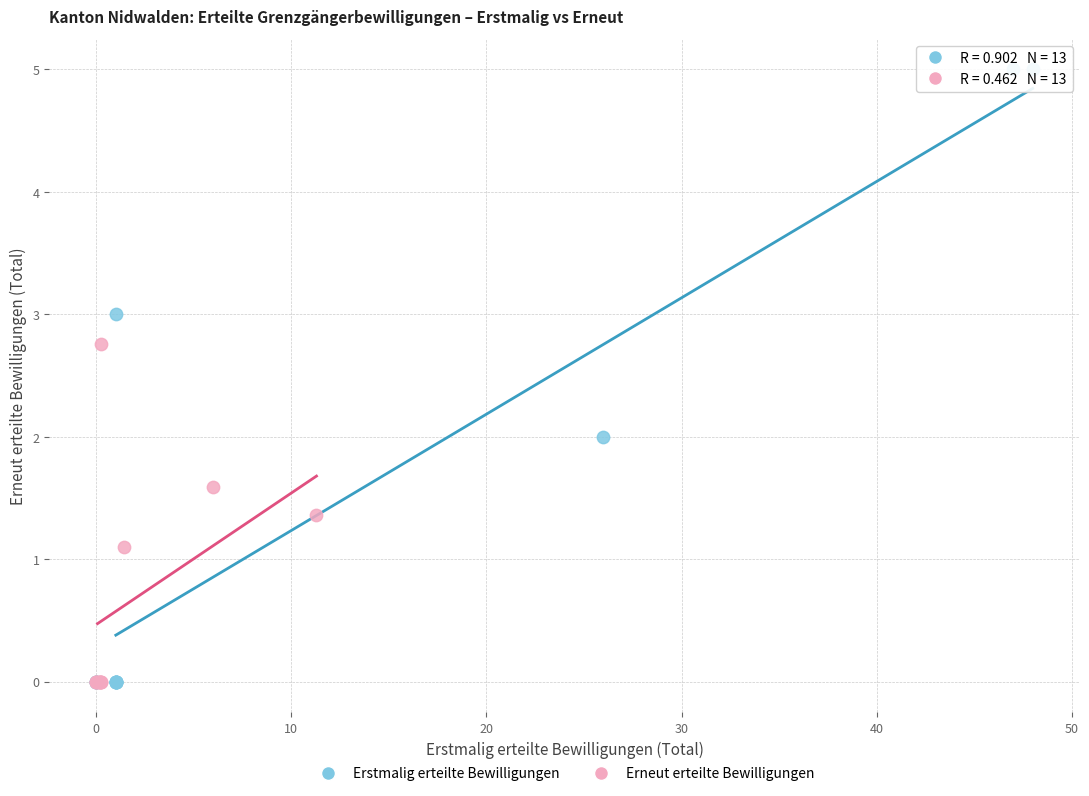

Which series contains the highest Y value?

Erstmalig erteilte Bewilligungen